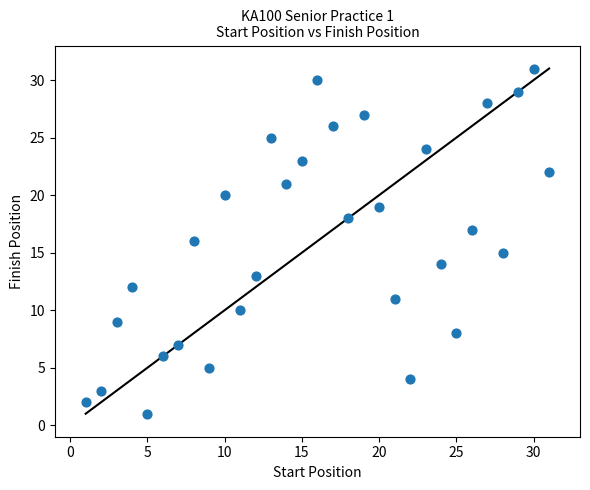

What is the range of X values (max minus min)?

30